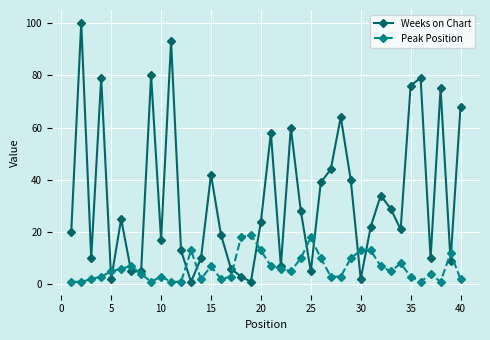

What is the maximum value for Peak Position?

19